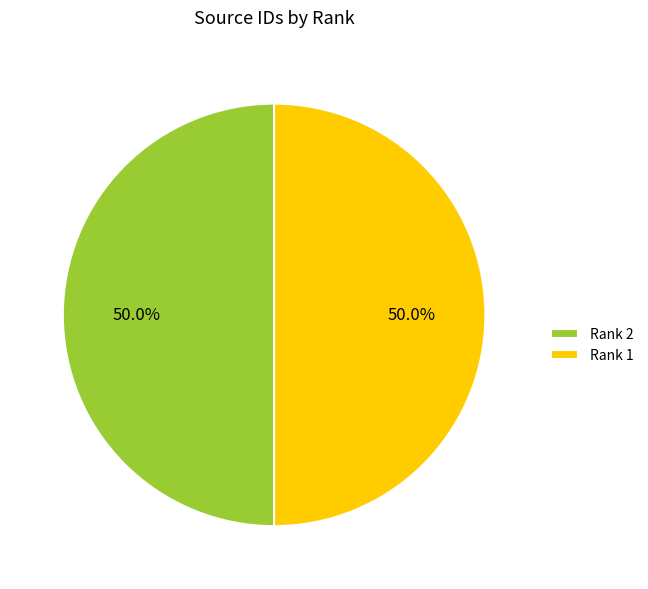

What percentage is the Rank 1 slice, to the nearest percent?

50%